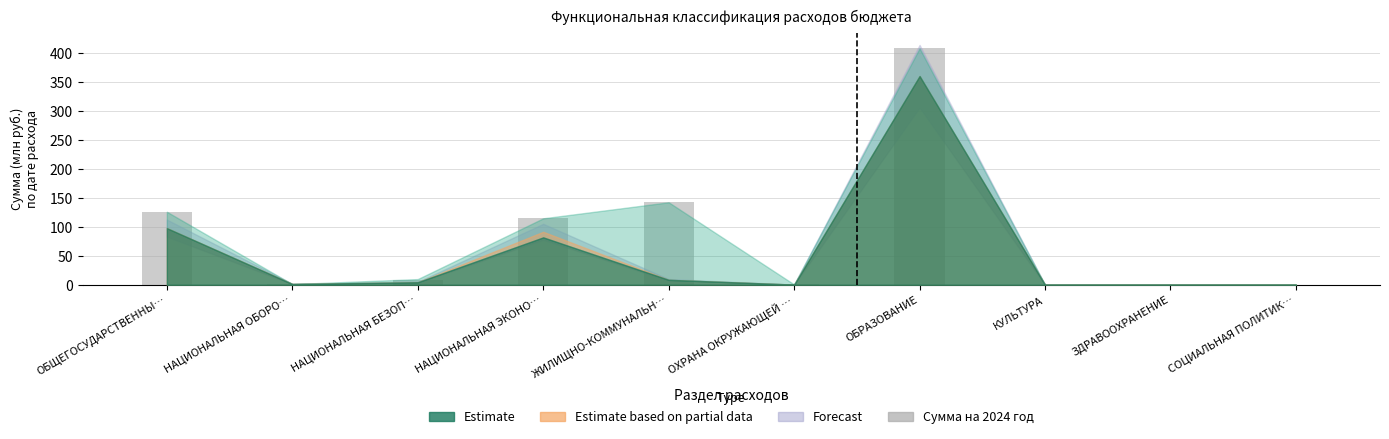

Is it true that the value at ЗДРАВООХРАНЕНИЕ is 159.7?

False